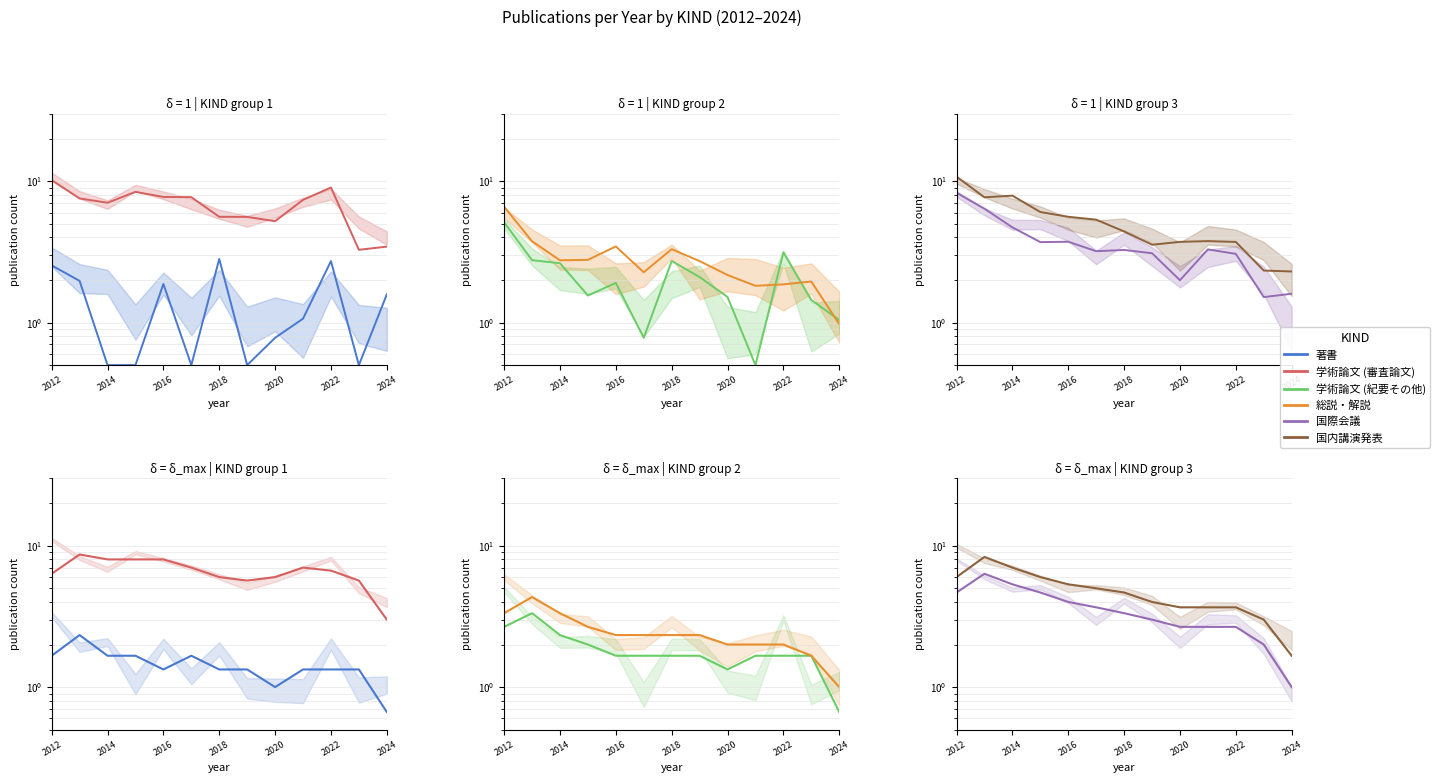

Count the number of data series in this chart.

6